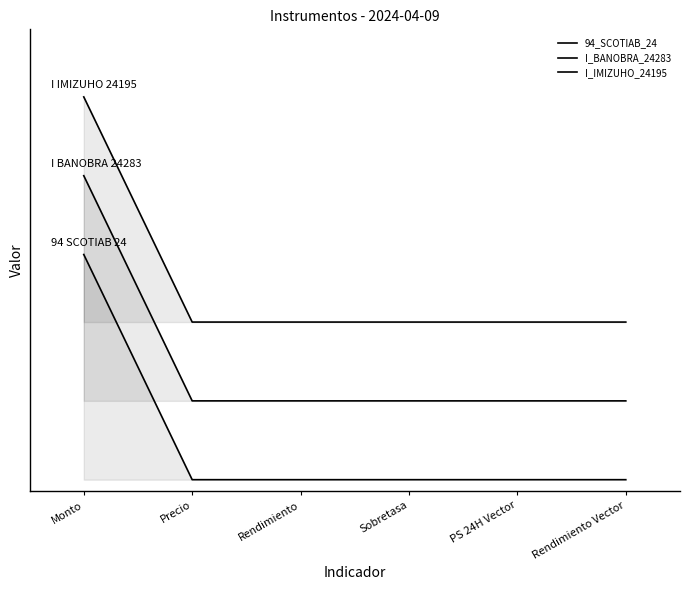

Where is I_BANOBRA_24283 nearest to the value 0?

Precio